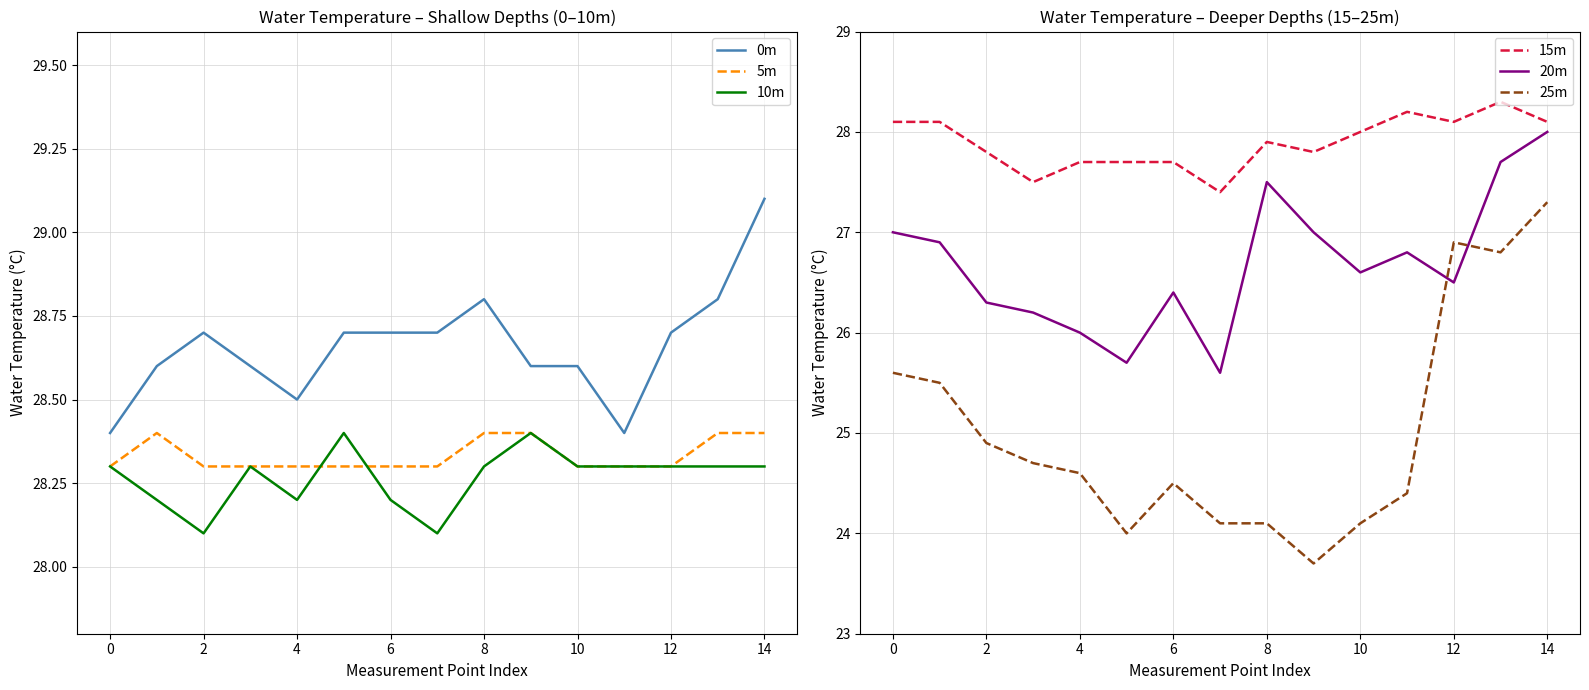

In 20m, how many points are lower than both neighbors (excluding endpoints)?

4